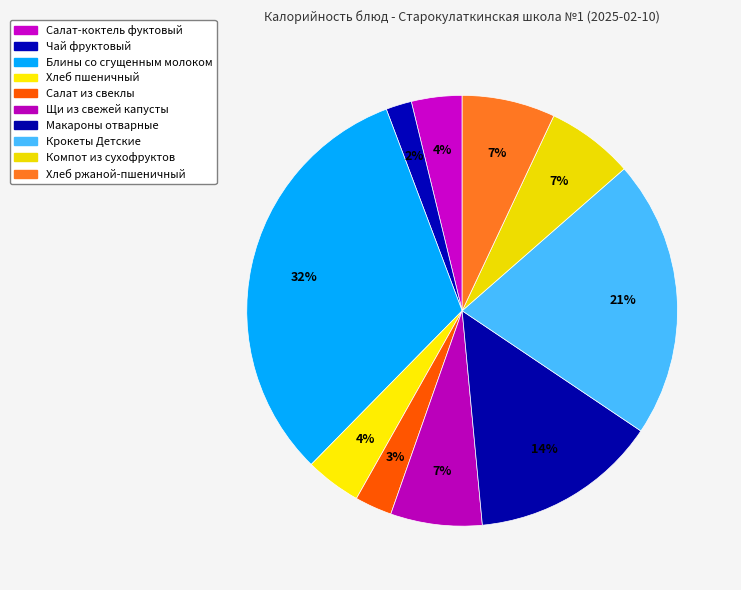

To the nearest percent, what percentage of the pie is Салат-коктель фуктовый?

4%